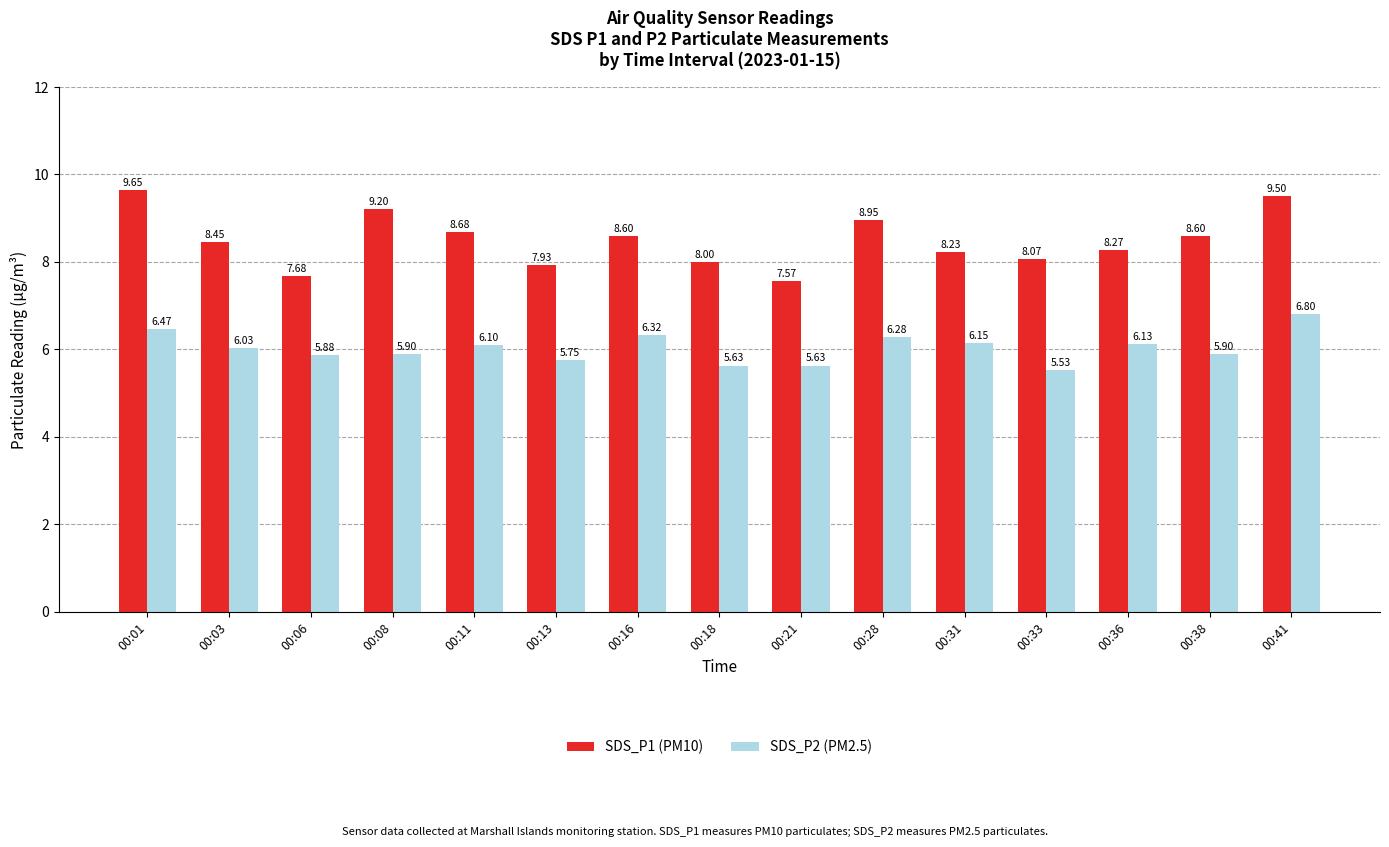

Does the chart contain stacked bars?

No